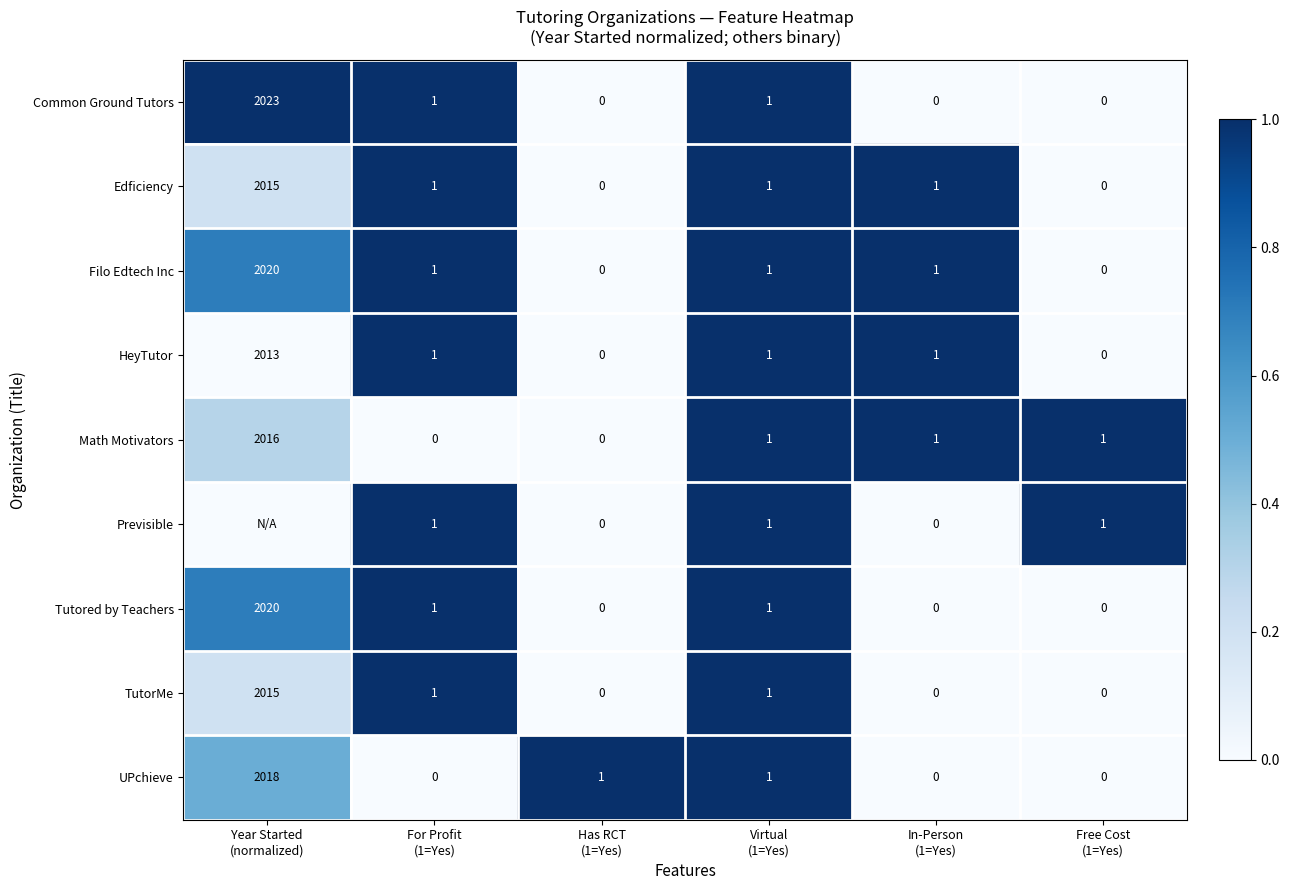

What is the sum of all UPchieve values?

2020